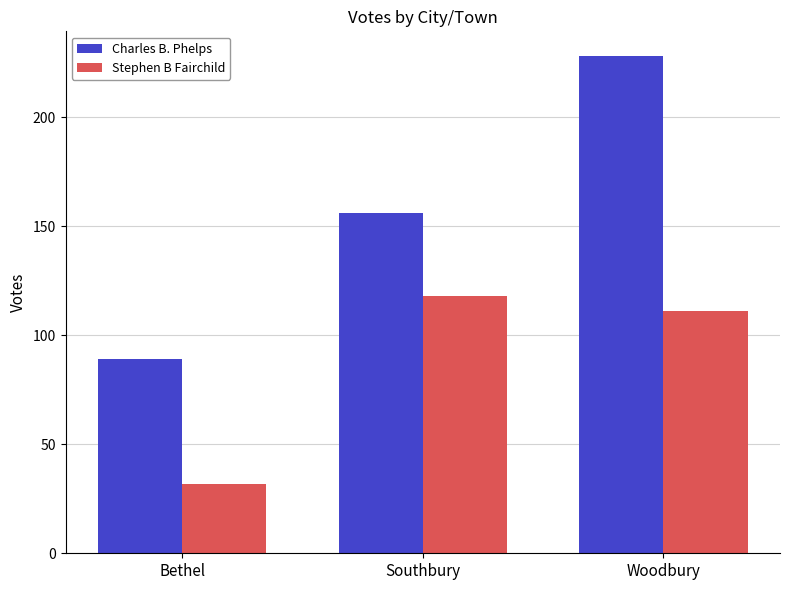

Between Southbury and Woodbury, which series saw the biggest shift?

Charles B. Phelps